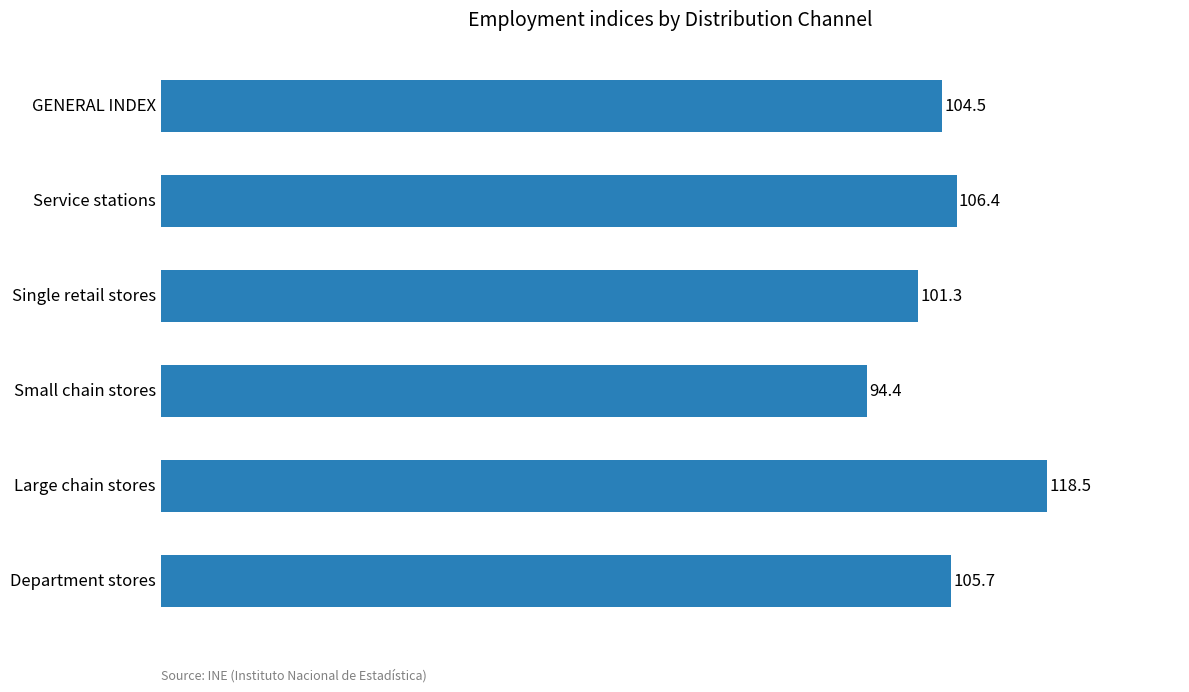

Reading bottom to top, what are all the values shown in this chart?

Department stores=105.7	Large chain stores=118.5	Small chain stores=94.4	Single retail stores=101.3	Service stations=106.4	GENERAL INDEX=104.5